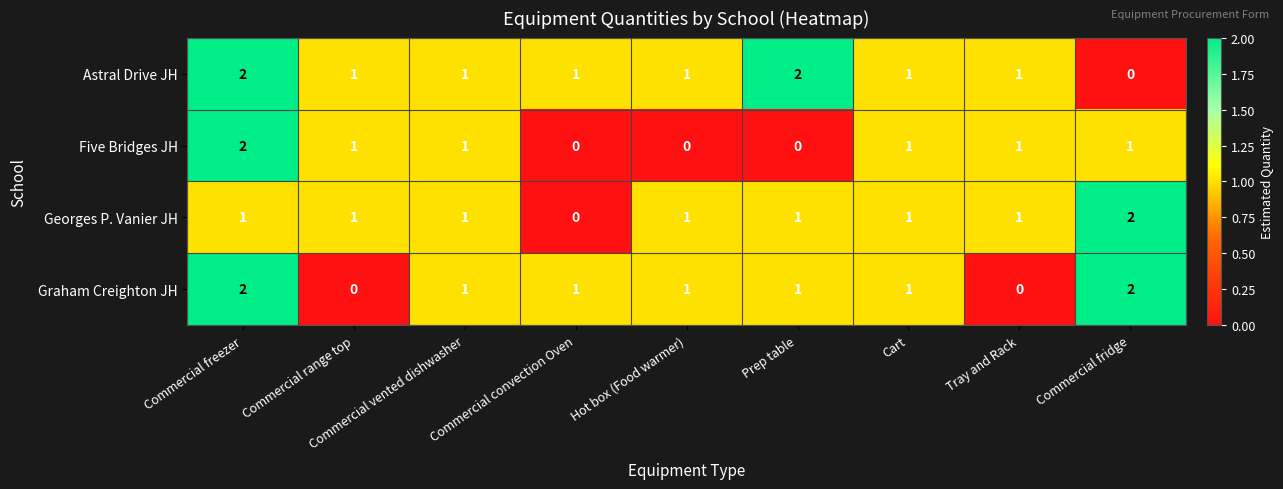

How many positive values does the Five Bridges JH series have?

6